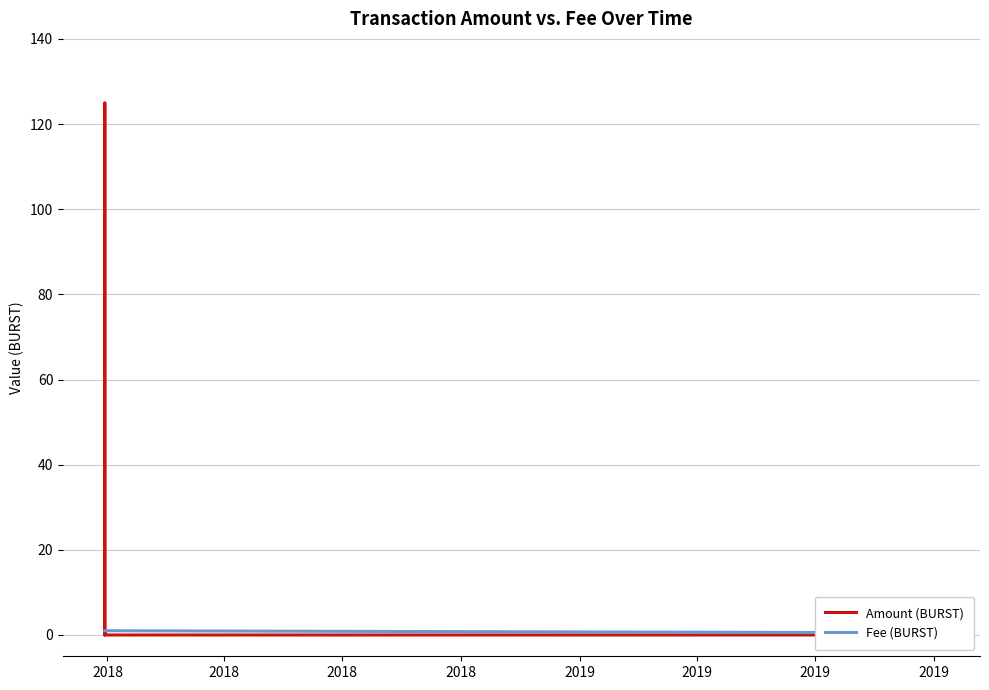

Which series has the widest spread of values?

Amount (BURST)